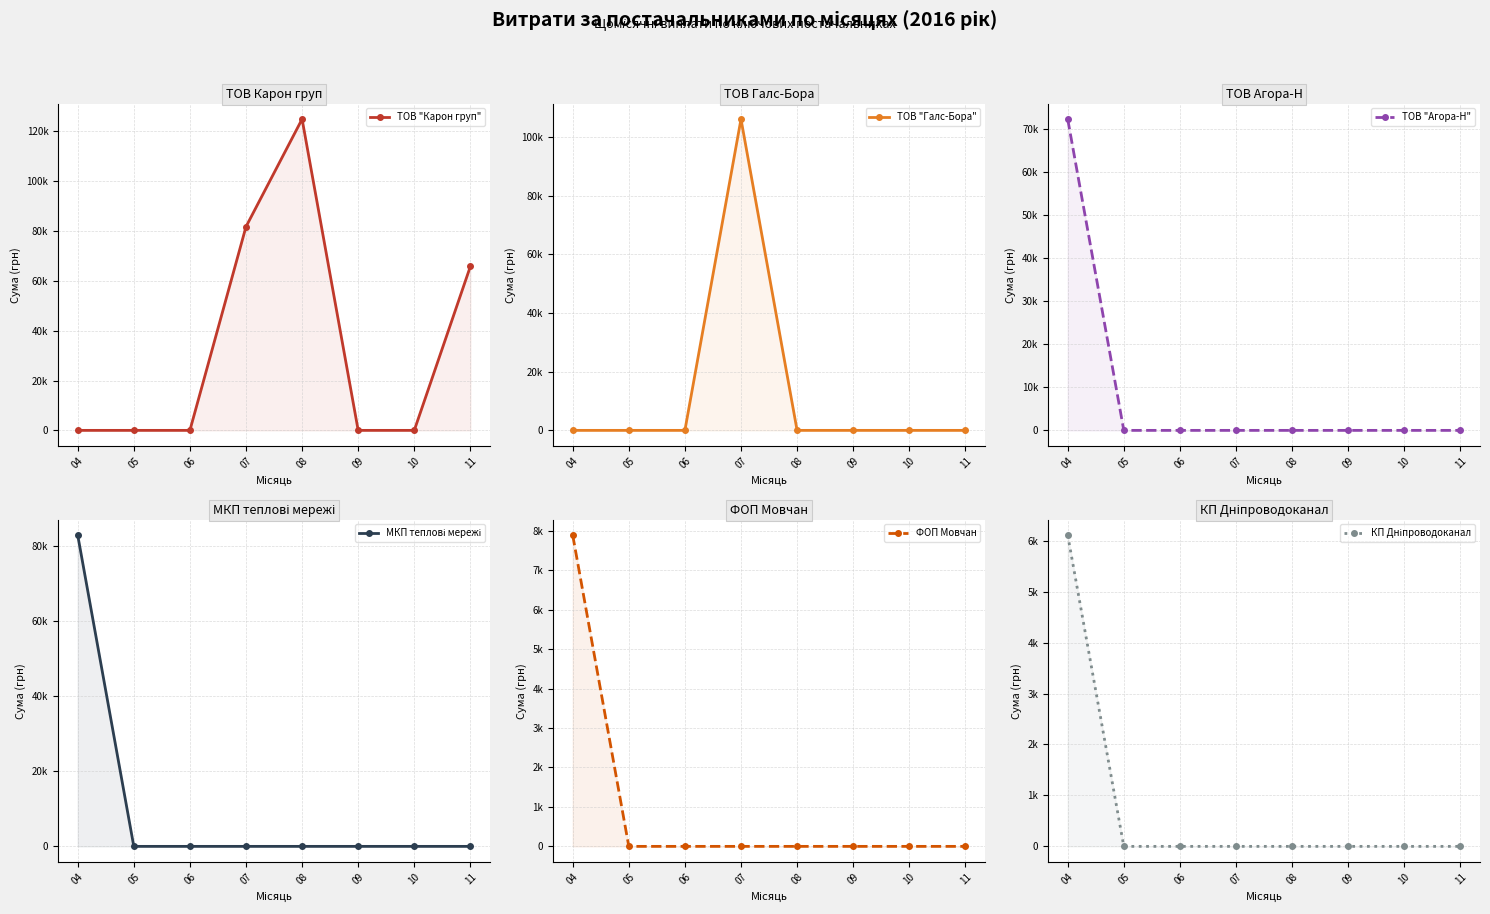

Which series changed the most between 07 and 08?

ТОВ "Галс-Бора"